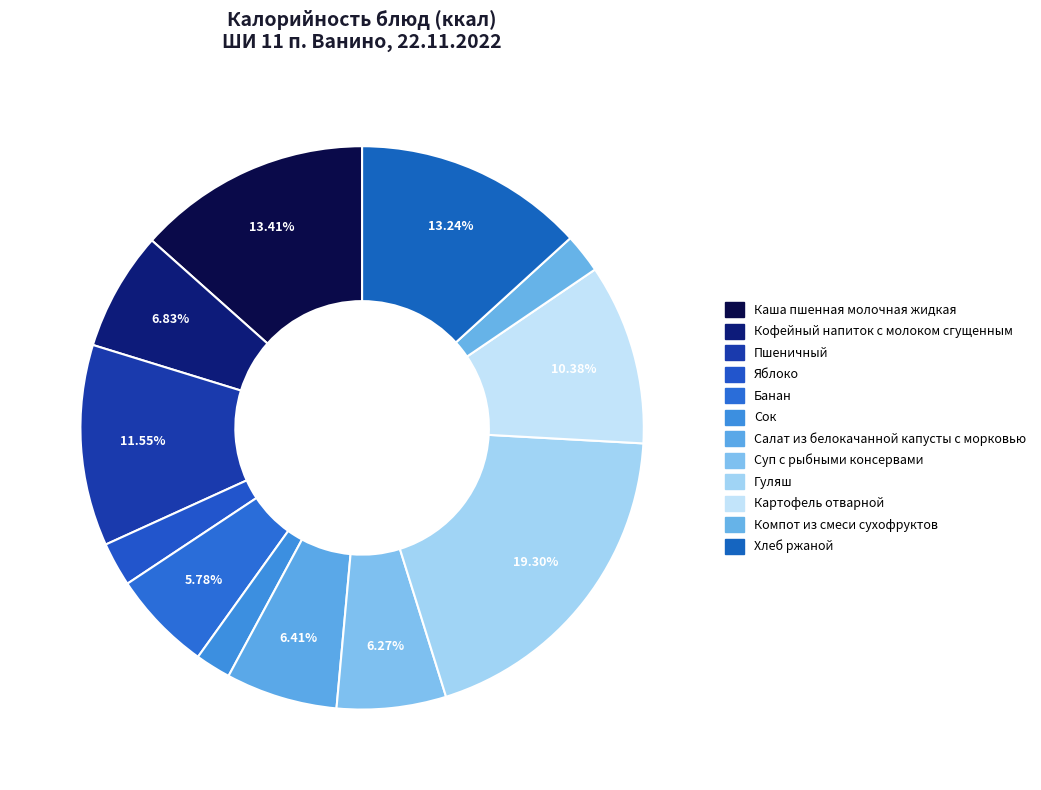

How many slices are in this pie chart?

12